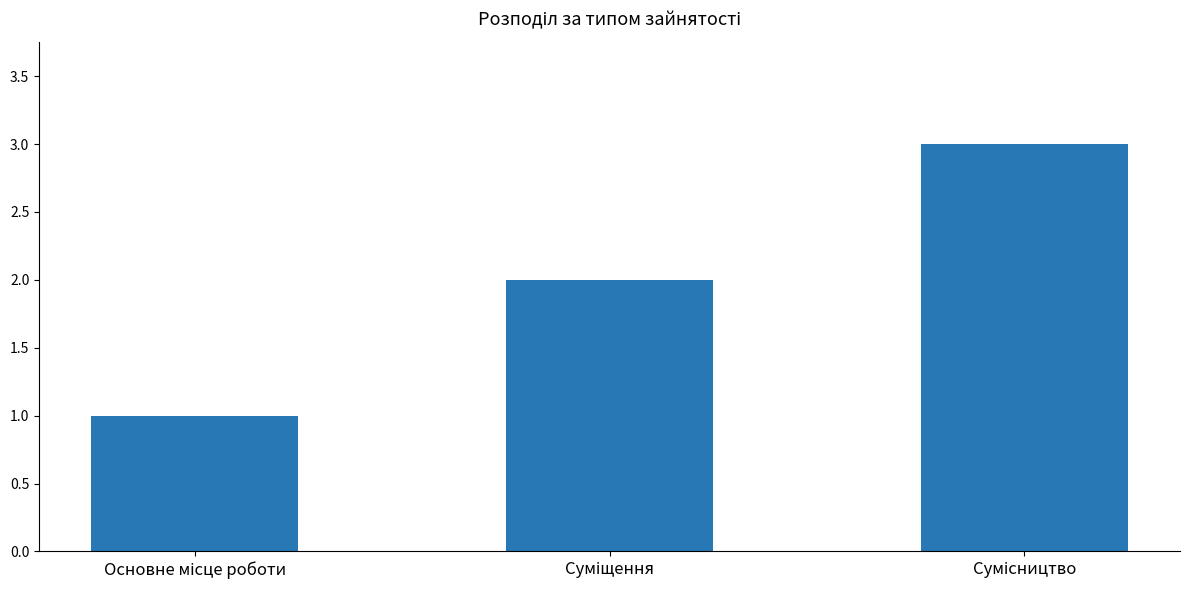

What is the maximum value shown in the chart?

3